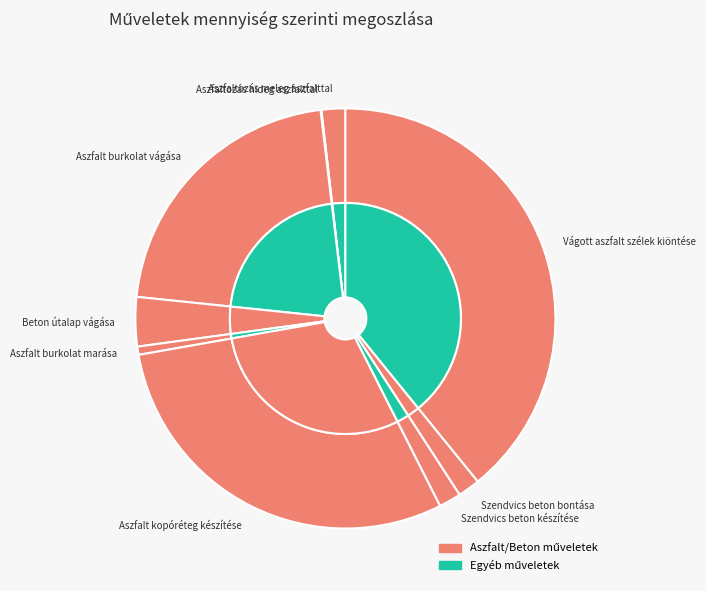

How much of the chart is everything except Aszfalt burkolat marása?

99.4%